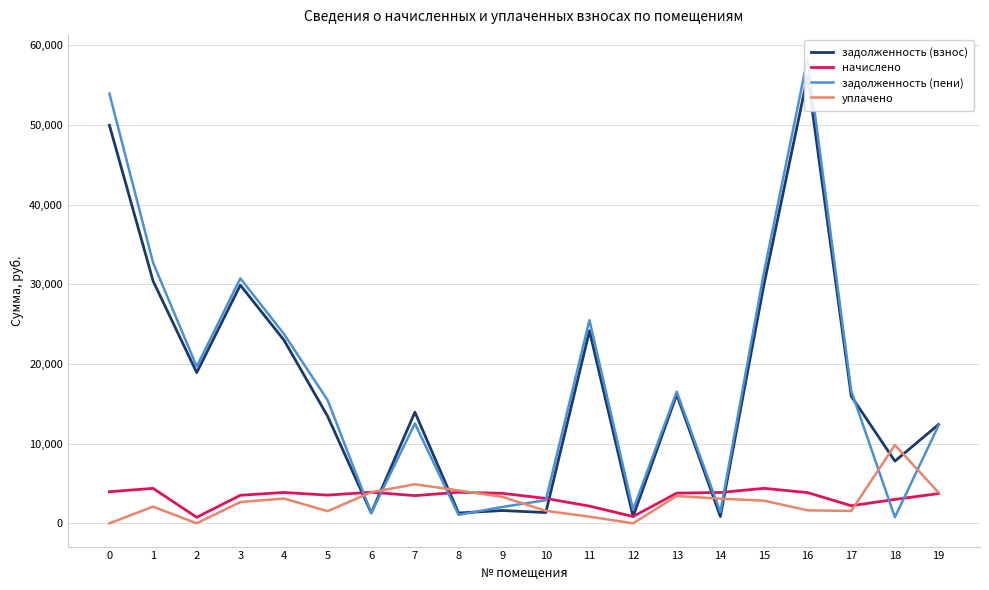

In задолженность (пени), how many points are higher than both neighbors (excluding endpoints)?

5